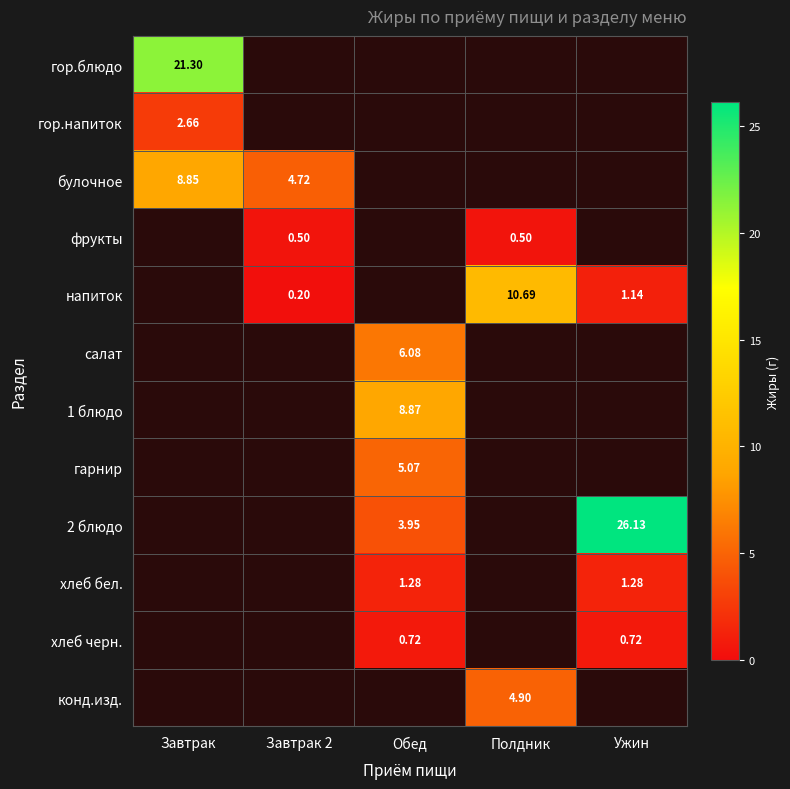

Is the value of булочное at Завтрак greater than the value of фрукты at Завтрак 2?

Yes